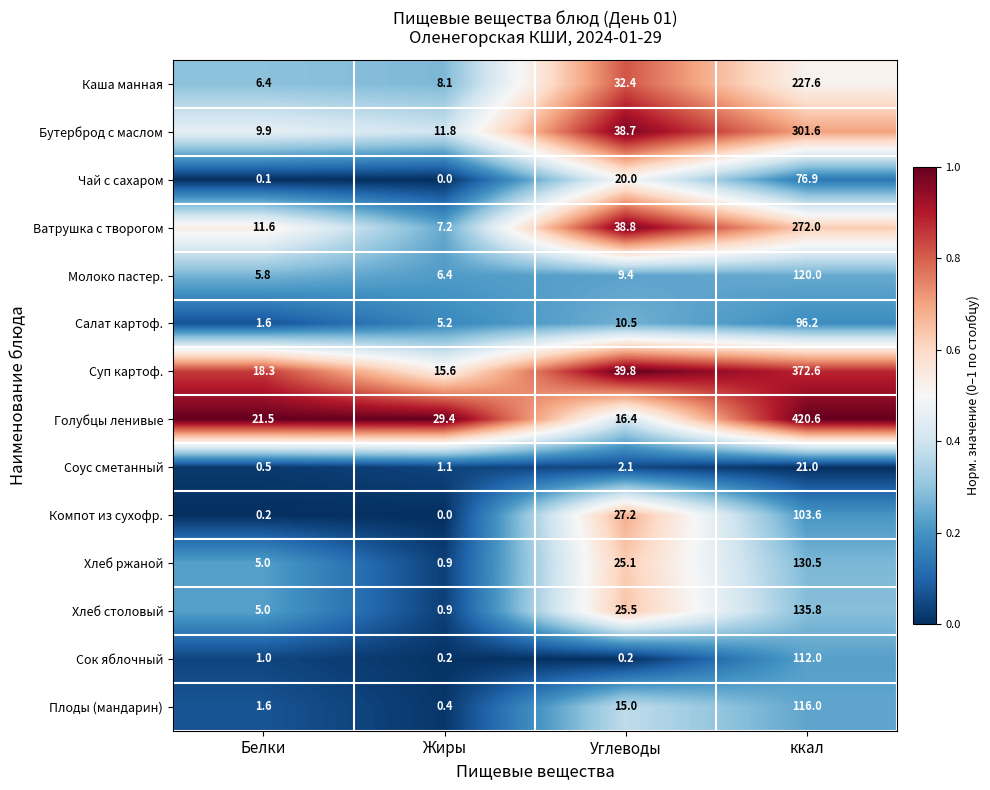

Where is Молоко пастер. nearest to the value 62?

Углеводы